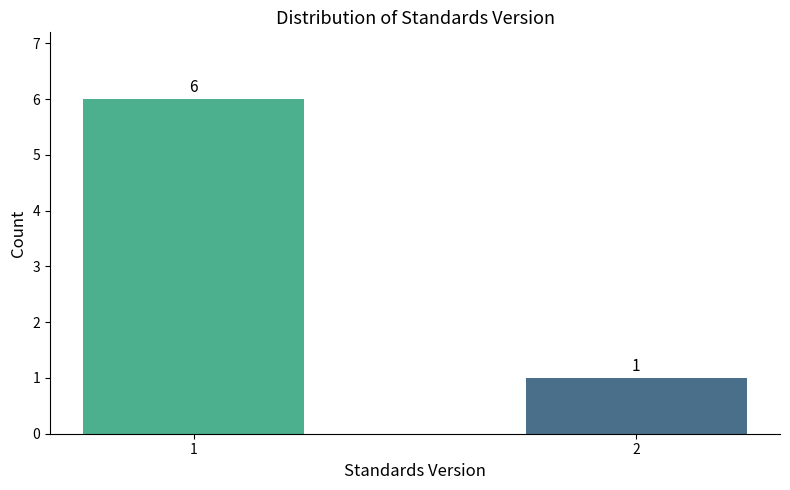

What value does the data have at 1?

6